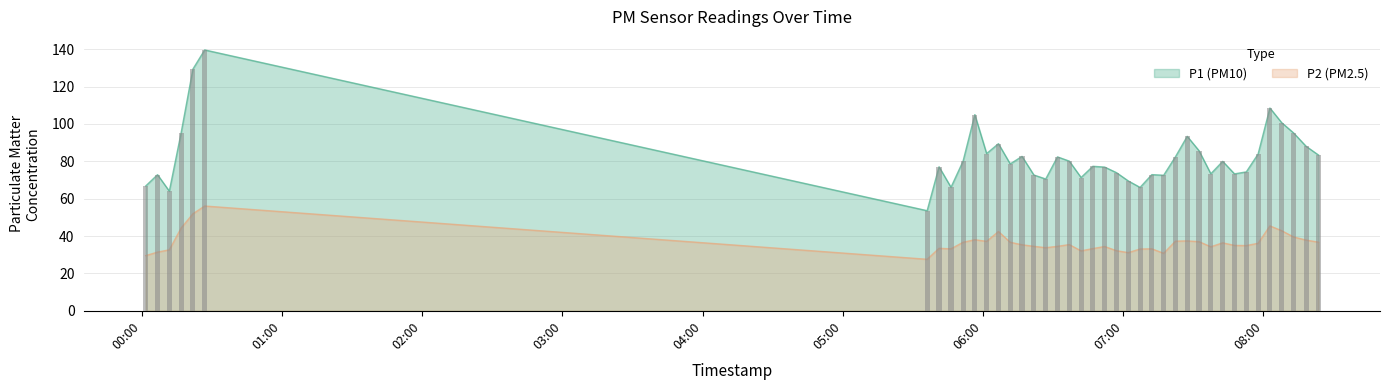

Which category has the highest value across all series?

2022-11-20T00:26:58